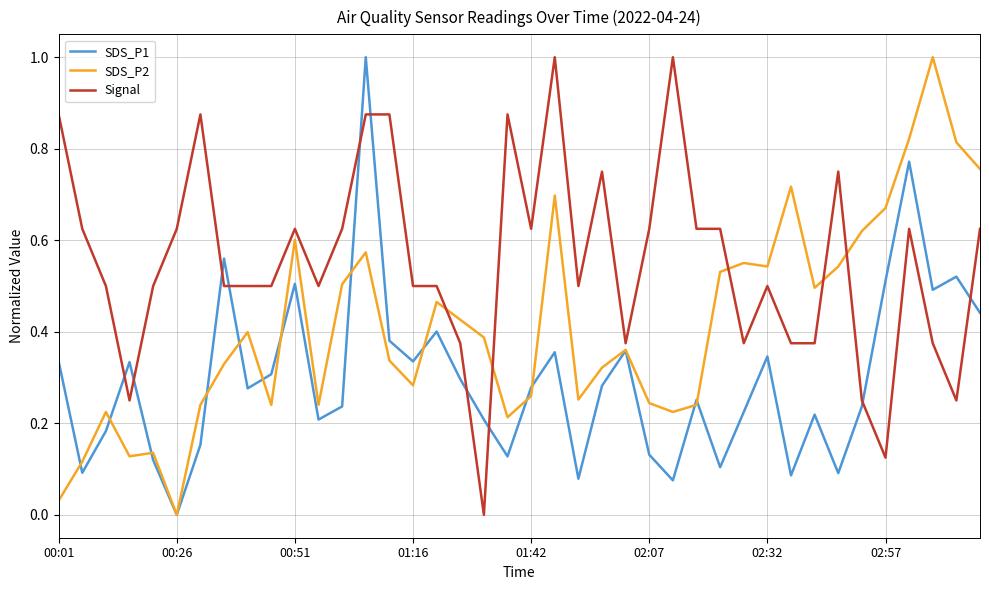

After their last crossing, which series has the higher values: Signal or SDS_P1?

Signal